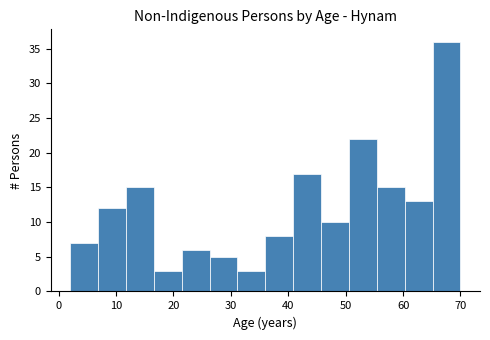

Reading left to right, list every bar in this chart as the range it spans on the x-axis followed by its height. Neither the bar edges nor the heights are printed on the chart, so give them approximately, as read against the axes.

2 to 7: 7
7 to 12: 12
12 to 17: 15
17 to 21: 3
21 to 26: 6
26 to 31: 5
31 to 36: 3
36 to 41: 8
41 to 46: 17
46 to 51: 10
51 to 55: 22
55 to 60: 15
60 to 65: 13
65 to 70: 36